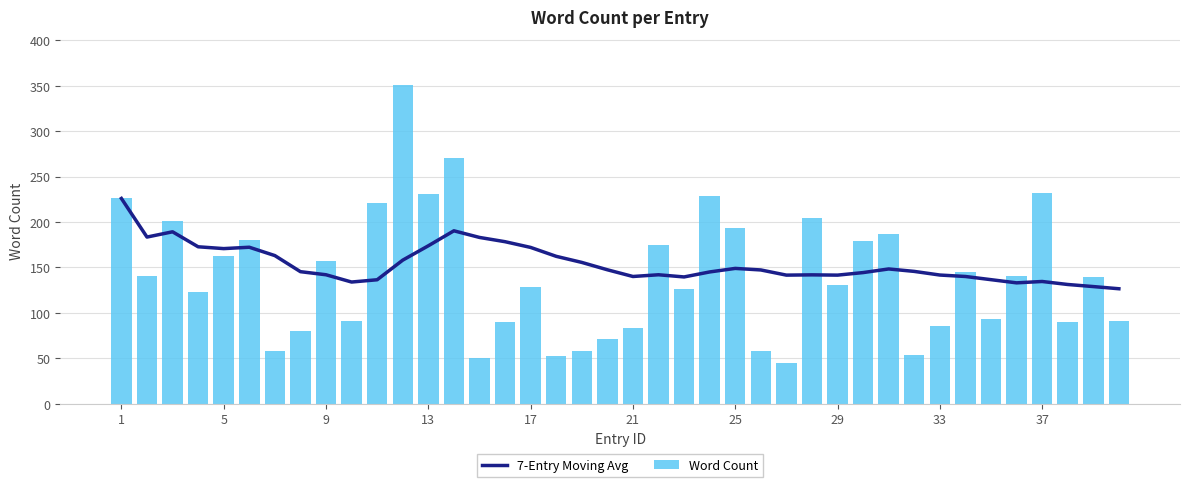

What is the minimum value for Word Count?

45